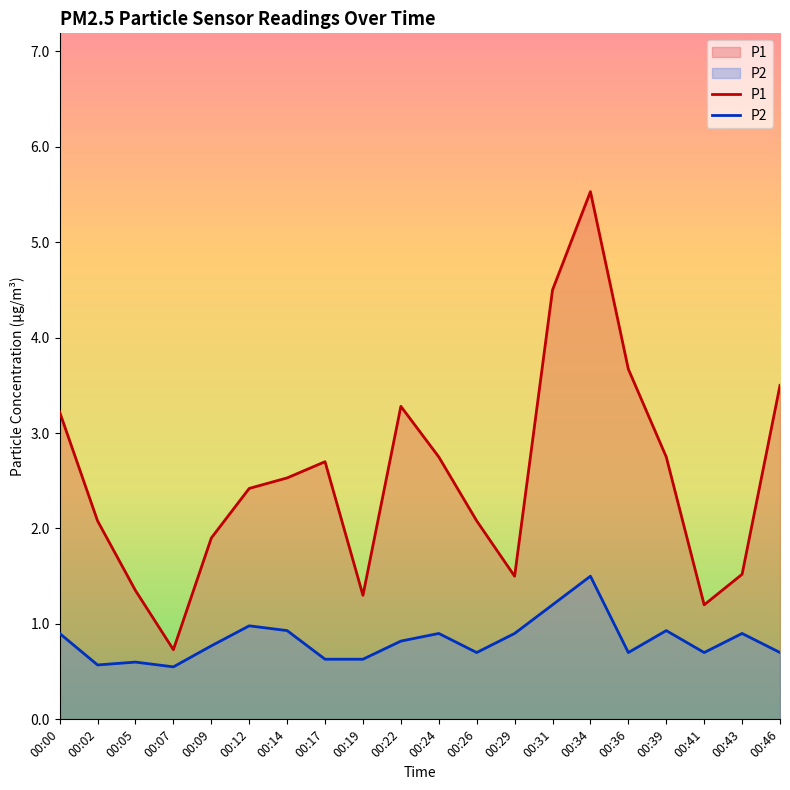

What value does the P2 series have at 00:12?

1.0